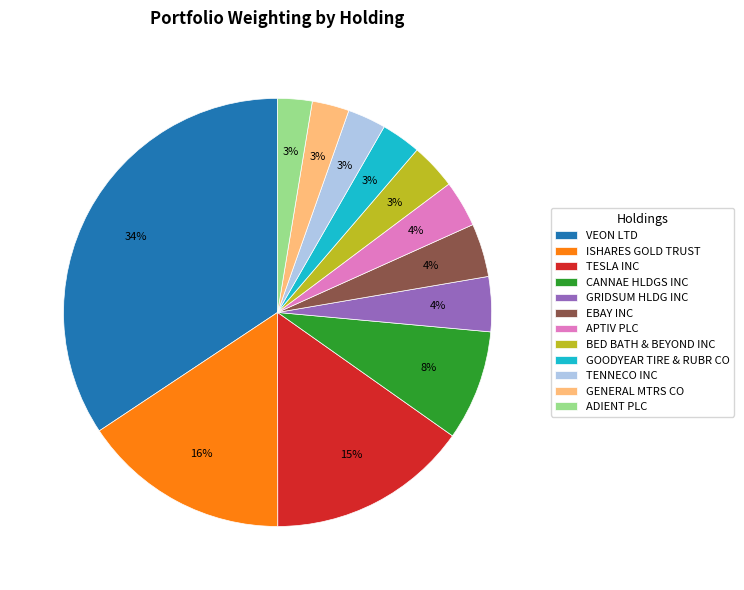

How many segments does this pie chart have?

12